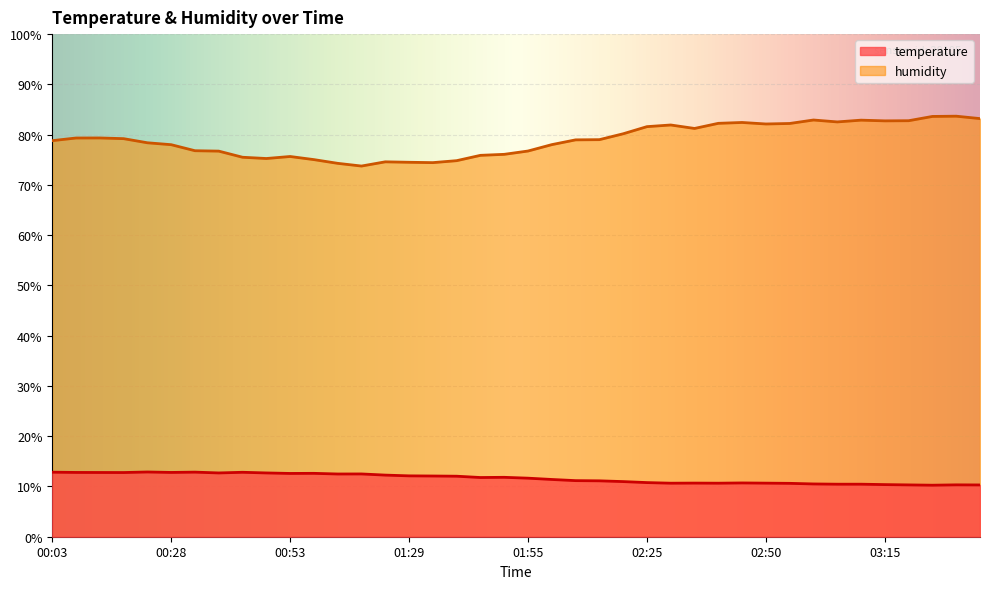

How many values in the temperature series exceed 11?

24